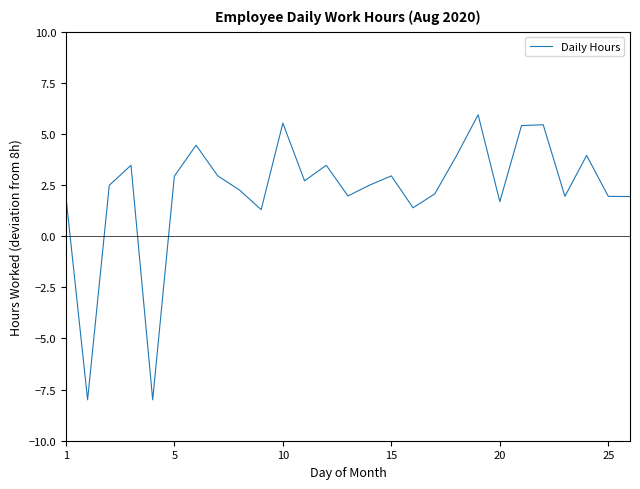

What is the difference between the maximum and minimum values?

13.9